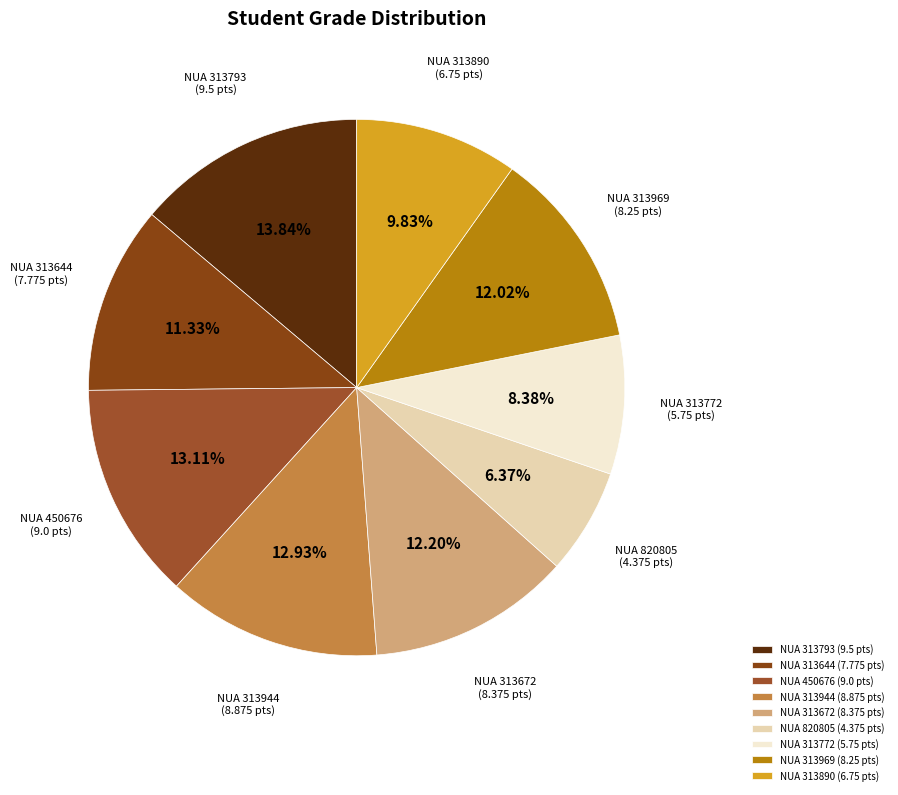

Is there a majority slice in this chart?

No